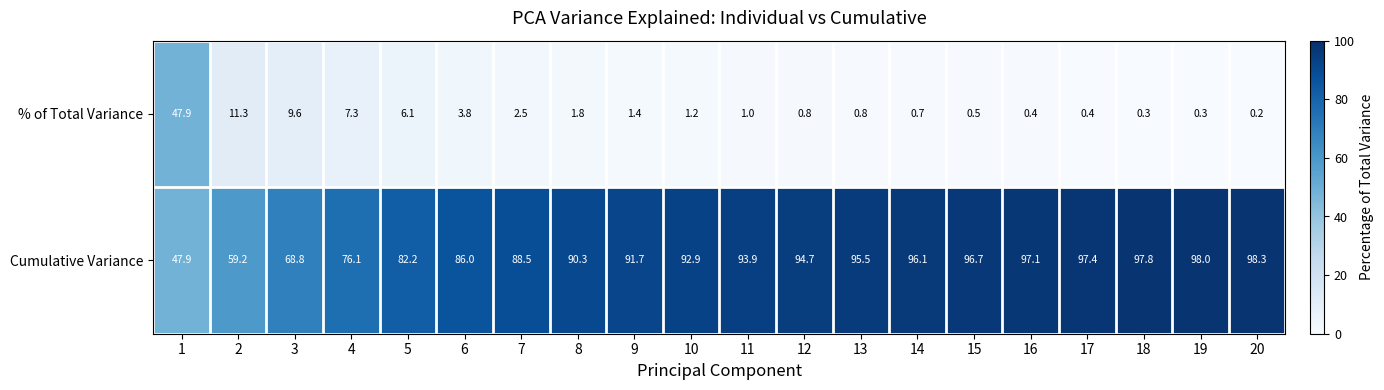

Rank the series by their maximum value, from highest to lowest.

Cumulative Variance, % of Total Variance